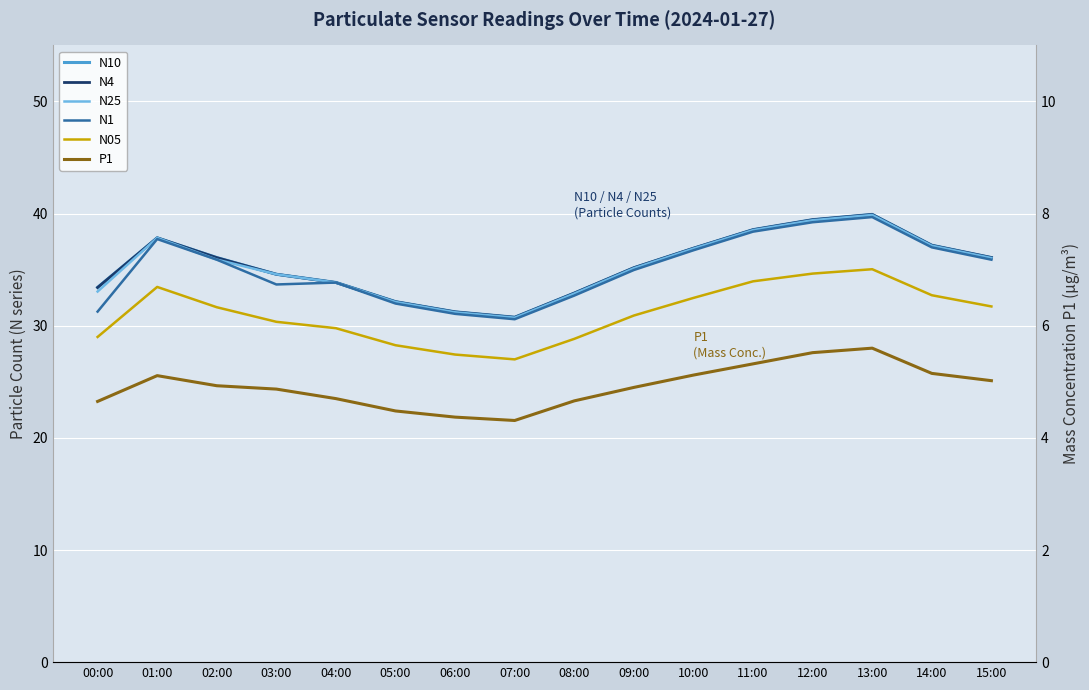

Where is the first local minimum for N1?

03:00